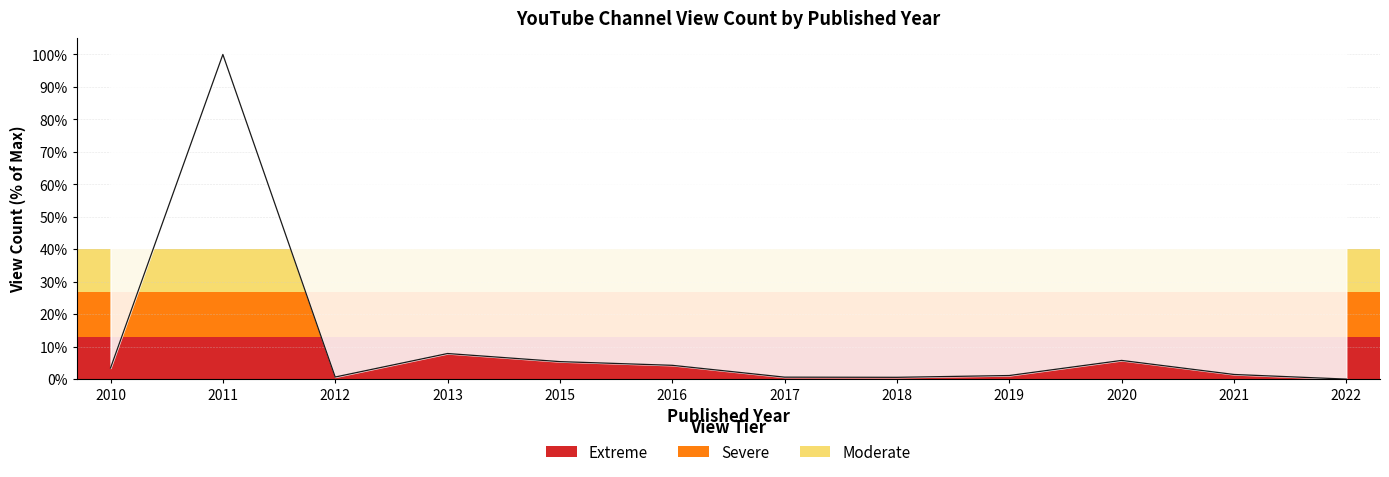

At which label is the value closest to 0?

2022